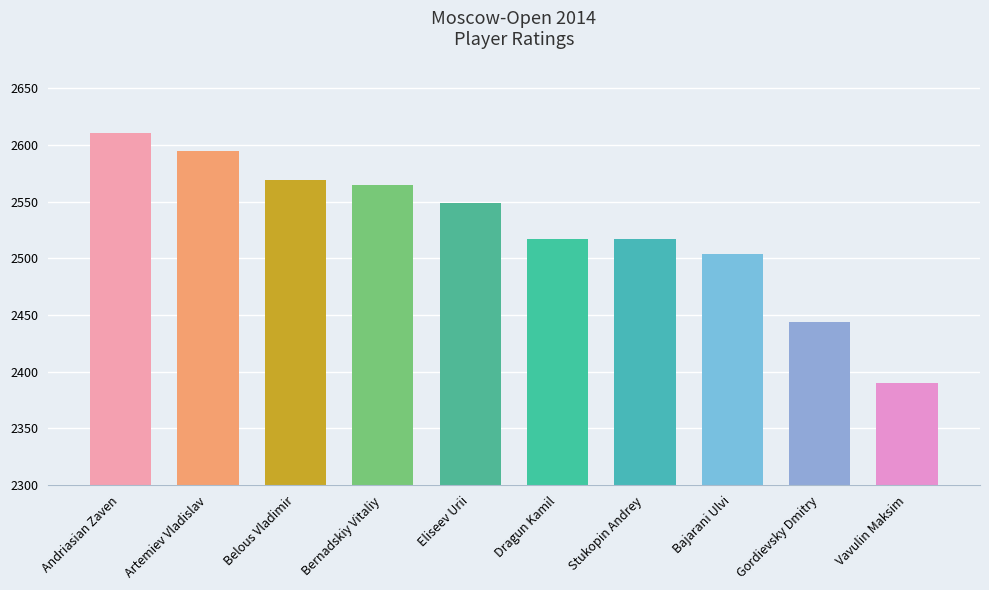

What is the sum of all values?

25261